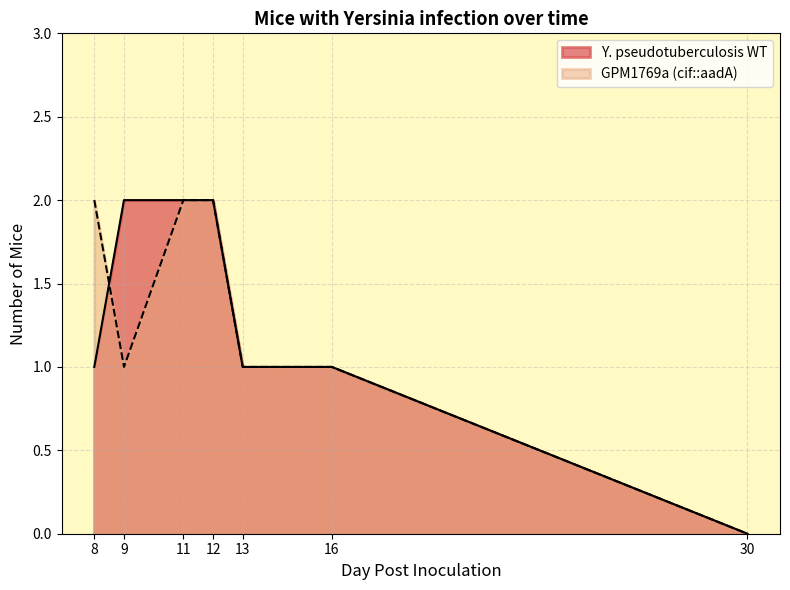

What is the greatest value displayed?

2